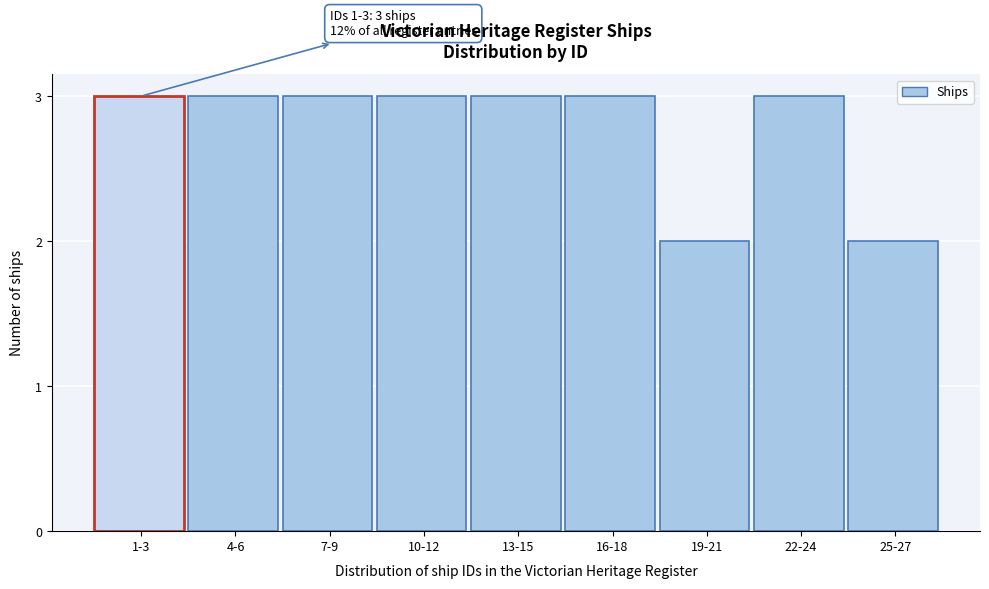

Reading left to right, list all the values displayed in this chart.

3	3	3	3	3	3	2	3	2